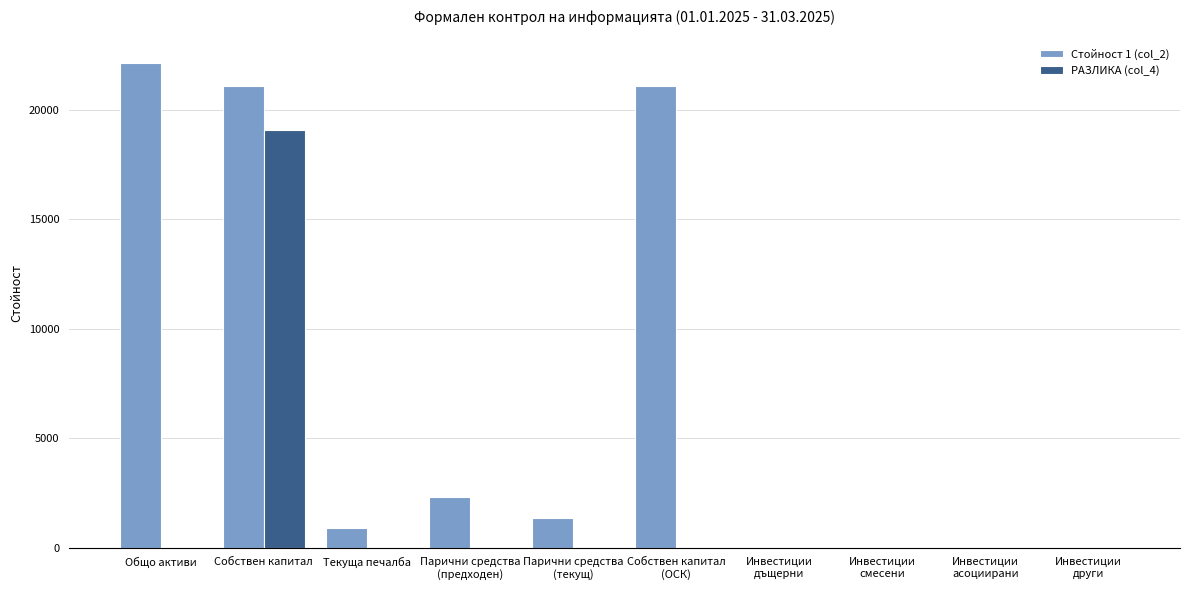

What is the maximum value for РАЗЛИКА (col_4)?

19063